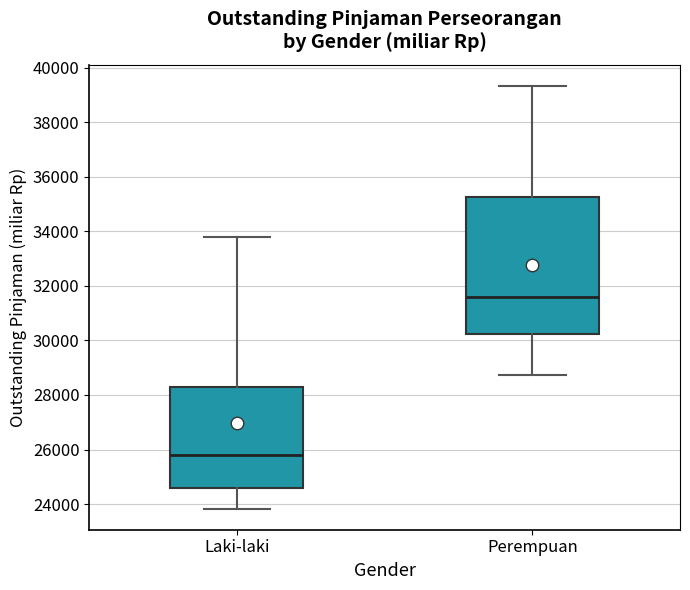

Reading left to right, read every box against the y-axis: the position of its median line, the range the box covers, and the ends of its whiskers. The values are not printed on the chart, so give them approximately, as read against the axis.

Laki-laki: median 25800, box 24600 to 28200, whiskers 23800 to 33800
Perempuan: median 31600, box 30200 to 35200, whiskers 28800 to 39400